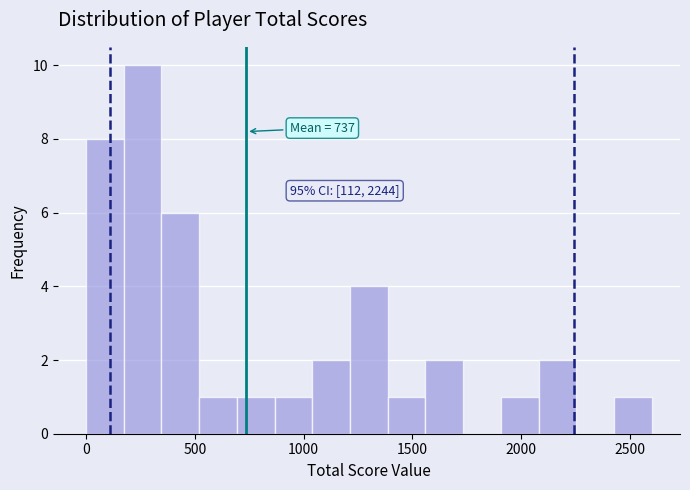

Read against the x-axis, roughly where is the centre of the tallest bar?

250